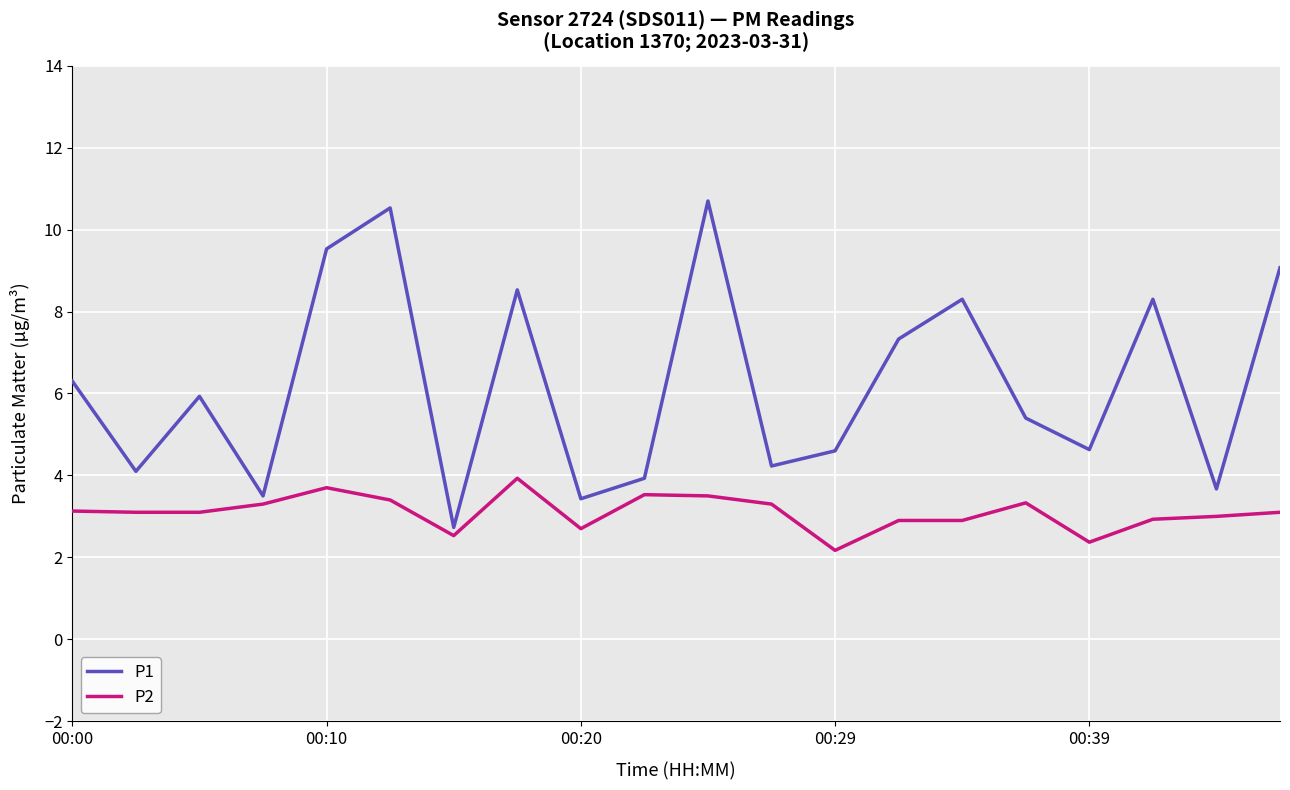

What is the greatest value displayed?

10.7